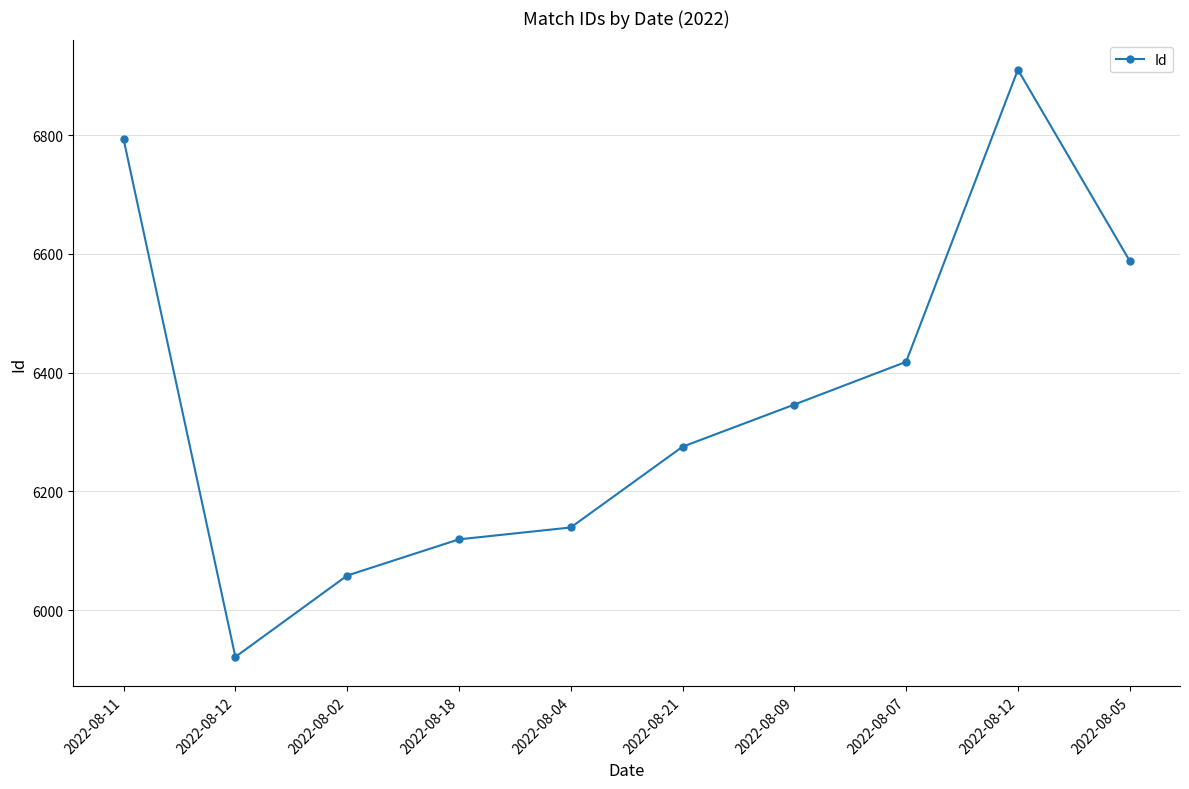

How many data points does each series have?

10